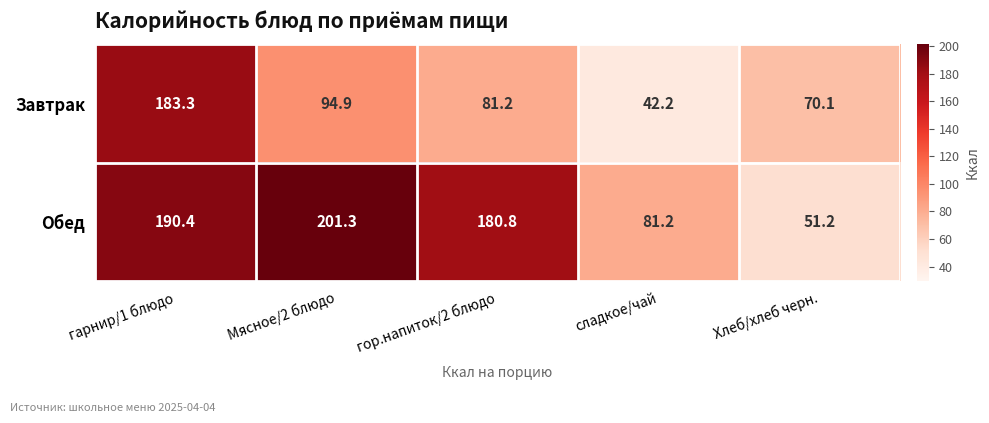

Where does the Обед series first go above 180?

гарнир/1 блюдо